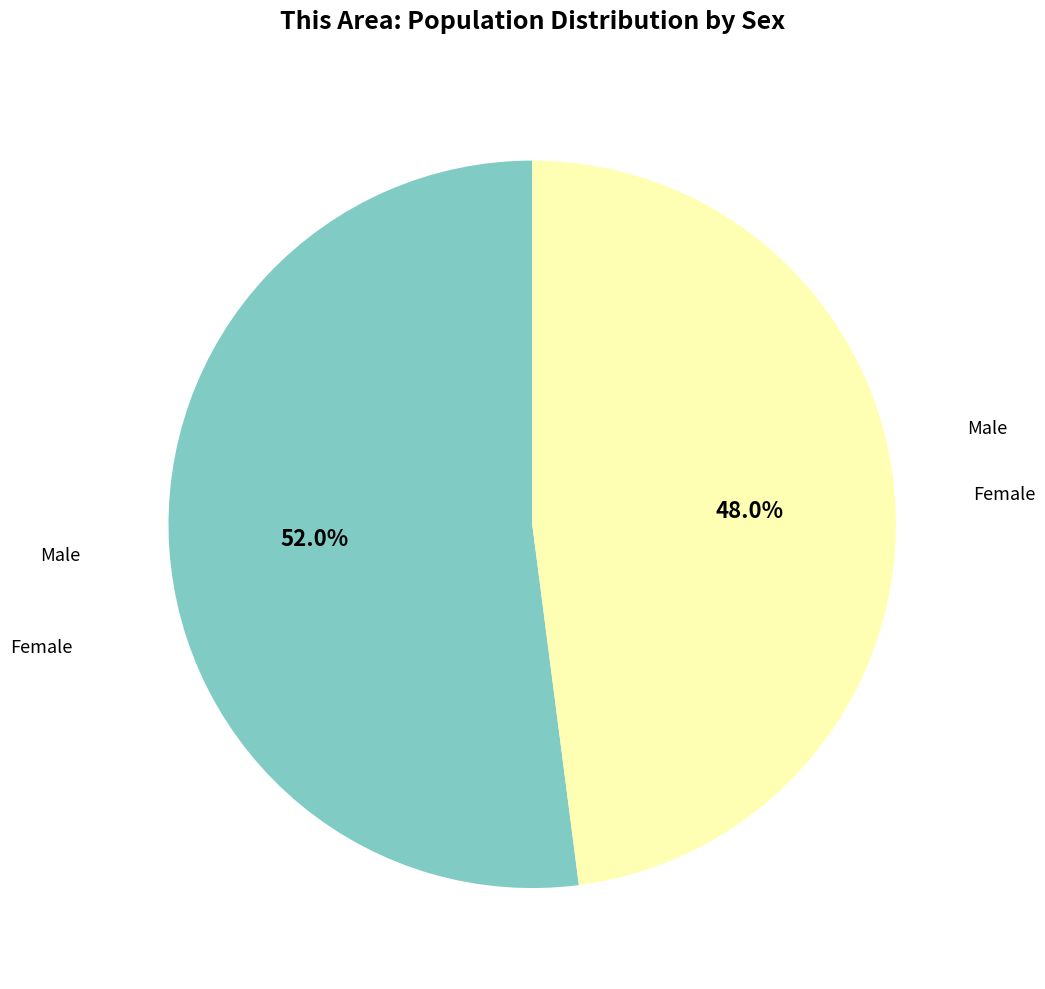

Does any single category account for the majority?

Yes